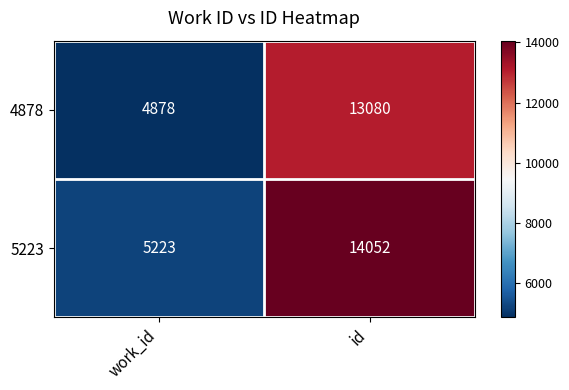

Reading right to left, what are all the values shown in this chart?

4878: id=13080	work_id=4878
5223: id=14052	work_id=5223